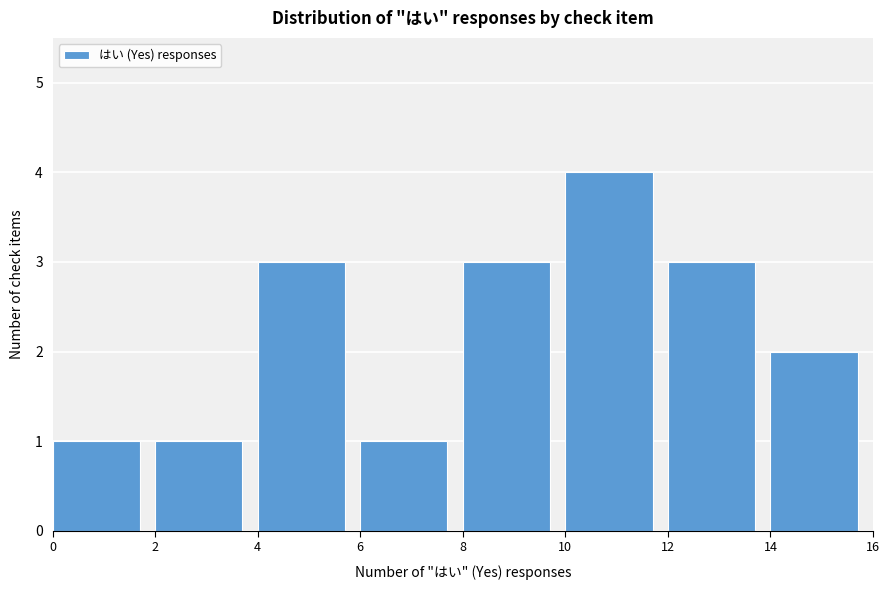

Reading left to right, list every bar in this chart as the range it spans on the x-axis followed by its height. The values are not printed on the chart, so give them approximately, as read against the axis.

0 to 2: 1
2 to 4: 1
4 to 6: 3
6 to 8: 1
8 to 10: 3
10 to 12: 4
12 to 14: 3
14 to 16: 2